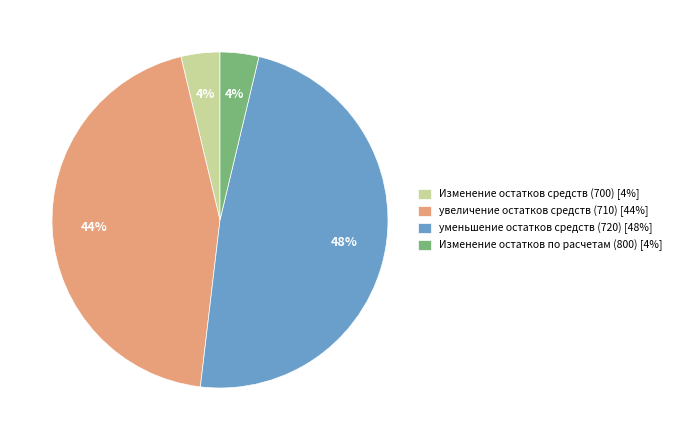

The Изменение остатков средств (700) [4%] slice represents 4% of the pie. True or false?

True